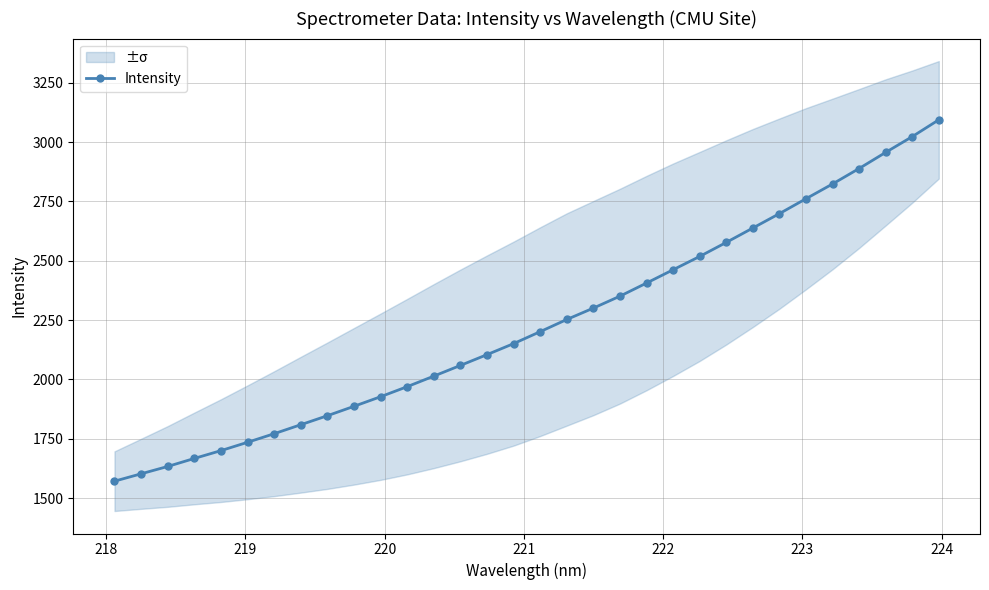

What is the value of the Intensity point at the 13th from the left?

2014.1